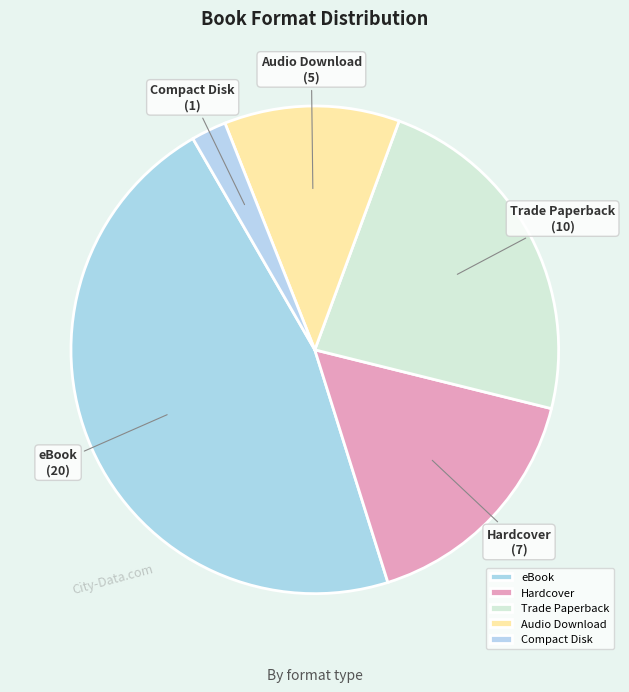

Approximately how many times larger is the value at Trade Paperback compared to Compact Disk?

10.0